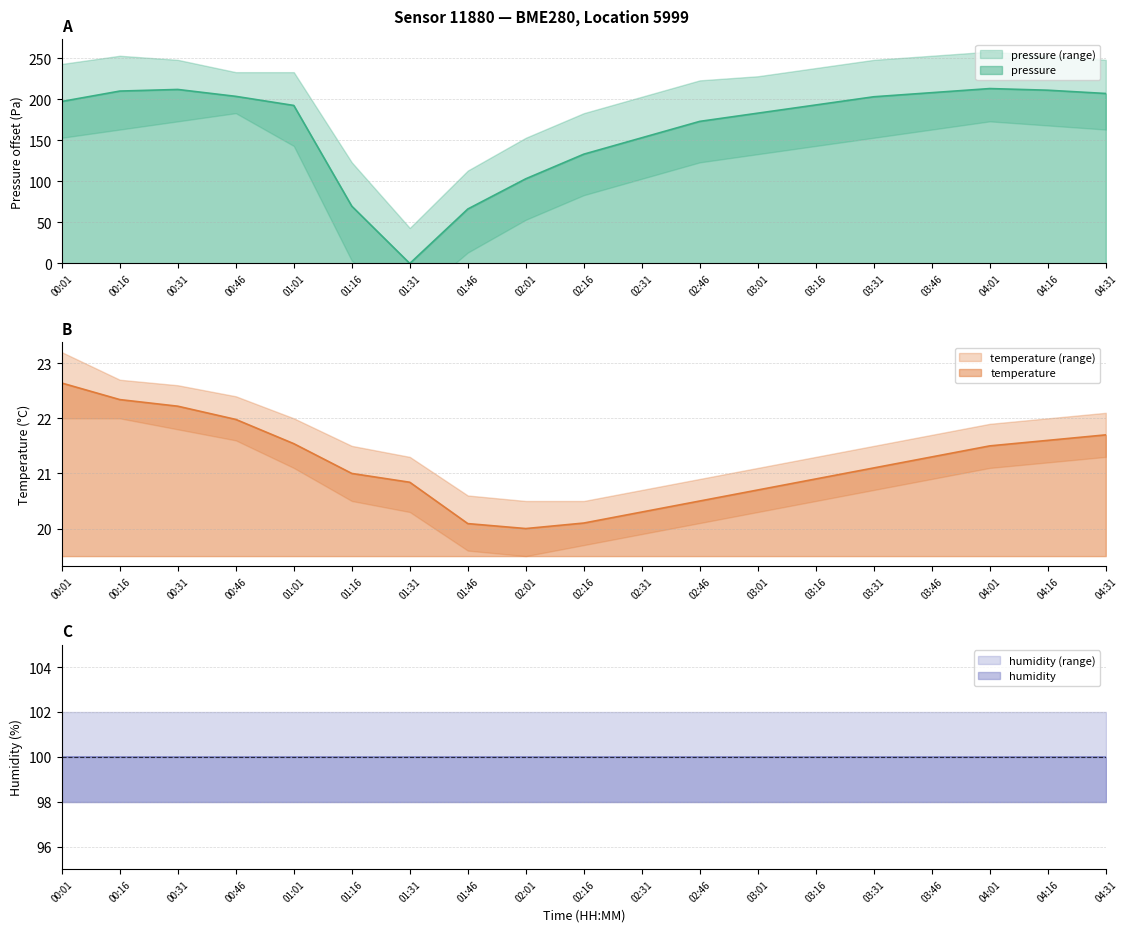

What is the spread (max minus min) of values at 03:31?

182.2